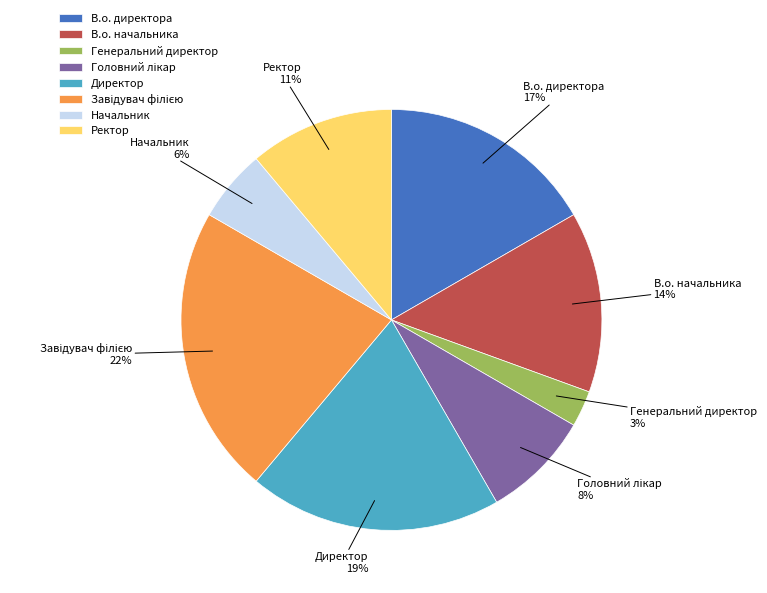

Approximately how many times larger is the value at Начальник compared to В.о. начальника?

0.4